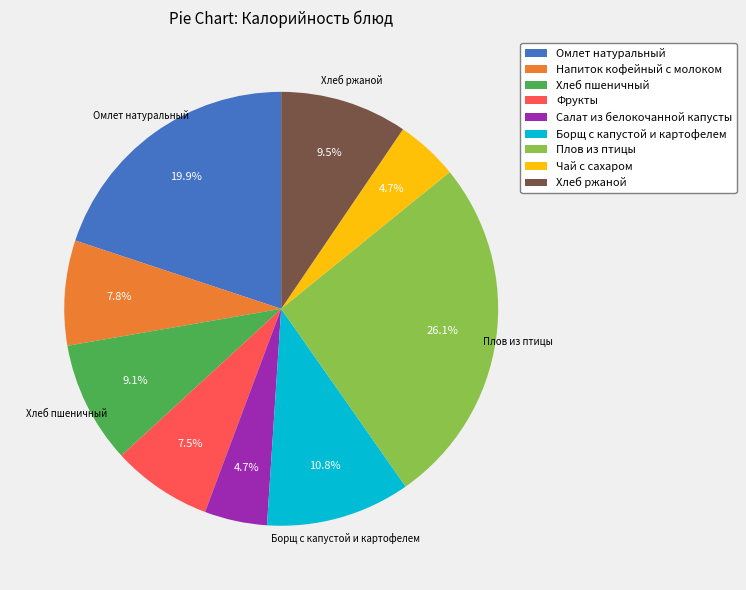

Is it true that Напиток кофейный с молоком is 8% of the pie?

True